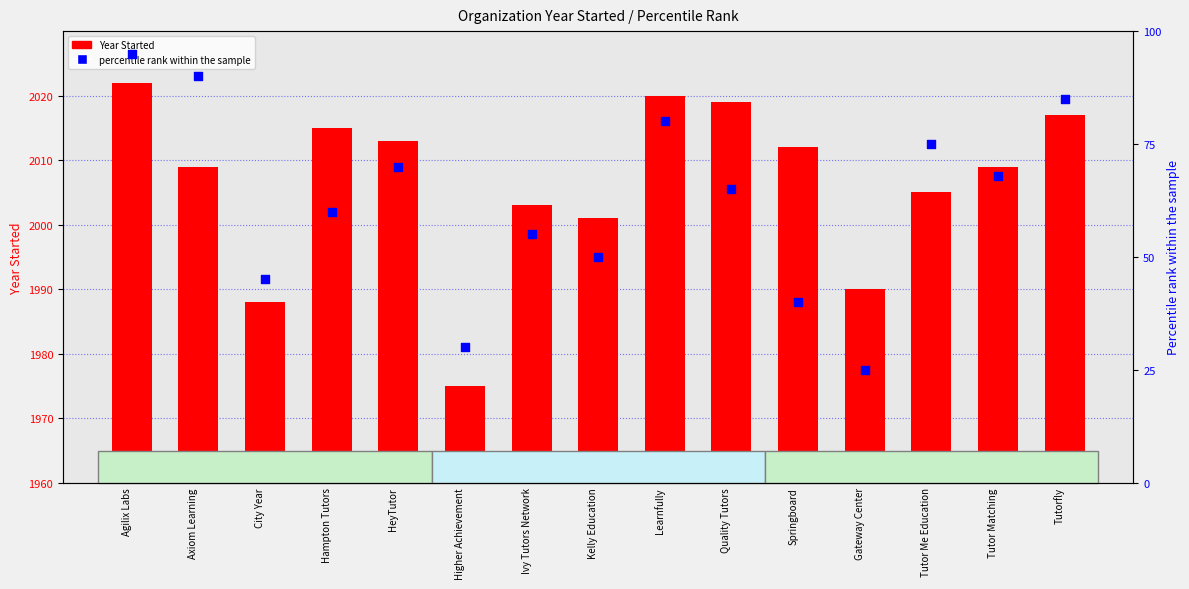

What is the total value across all series at Tutor Me Education?

2080